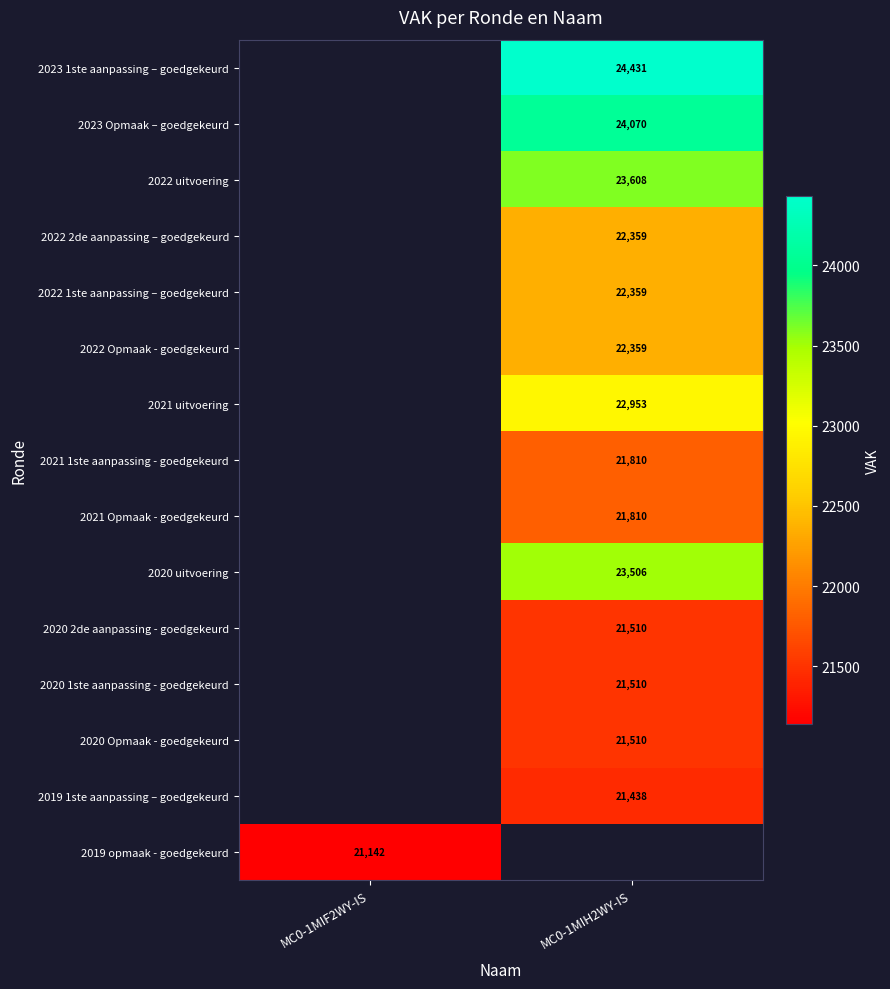

What is the maximum value shown in the chart?

24431.0